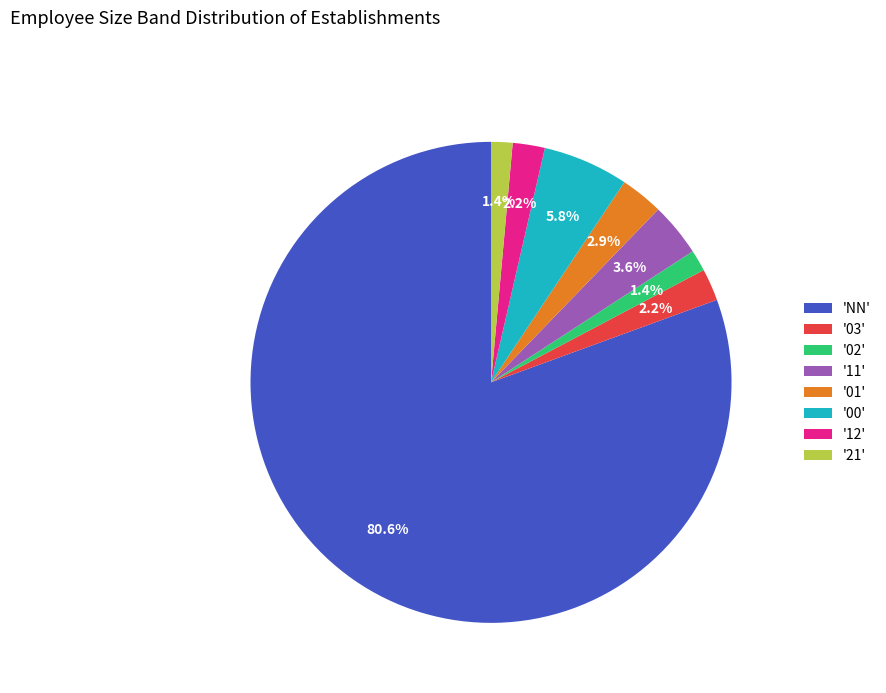

How many segments does this pie chart have?

8